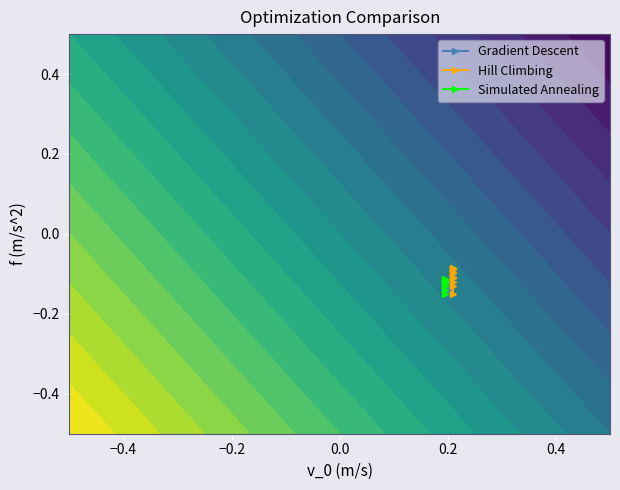

Rank the series by their maximum value, from highest to lowest.

Hill Climbing, Simulated Annealing, Gradient Descent